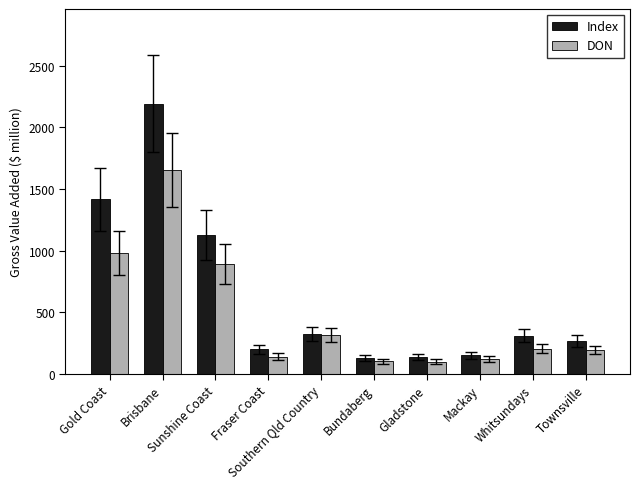

What is the difference between the highest and lowest values at Sunshine Coast?

232.3